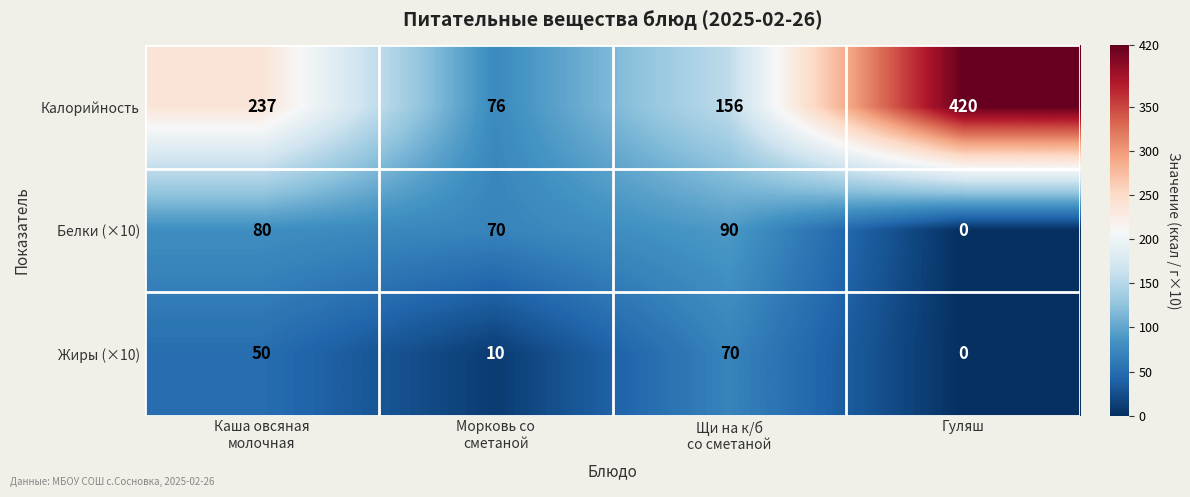

Reading right to left, what are all the values shown in this chart?

Калорийность: 420	156	76	237
Белки (×10): 0	90	70	80
Жиры (×10): 0	70	10	50